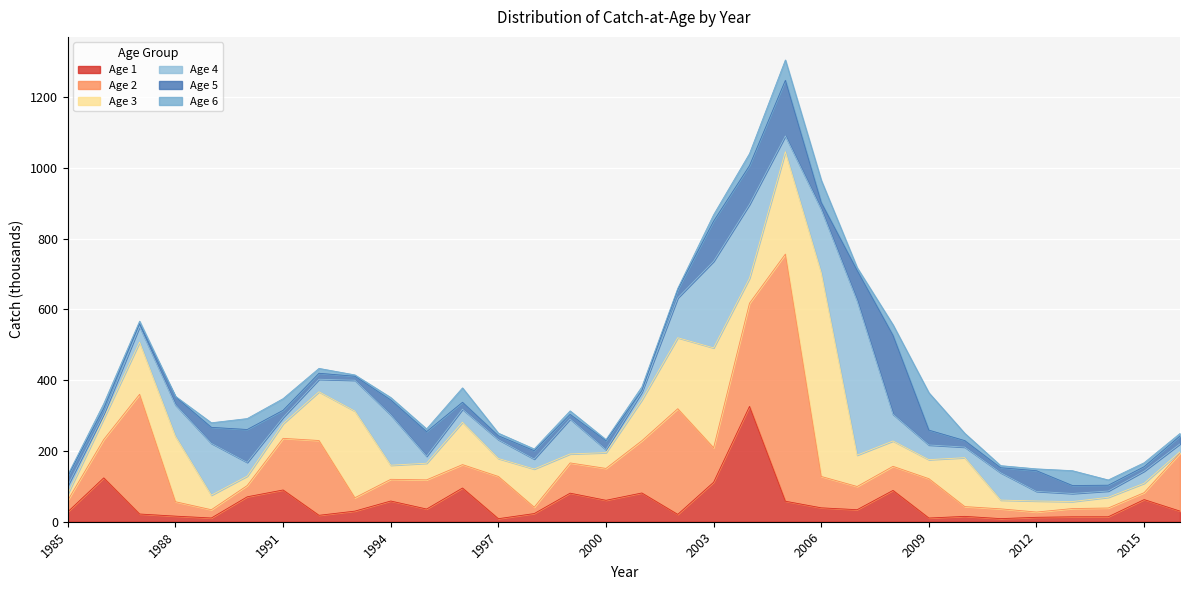

The 5 series shows 22.5 at 2013. True or false?

True